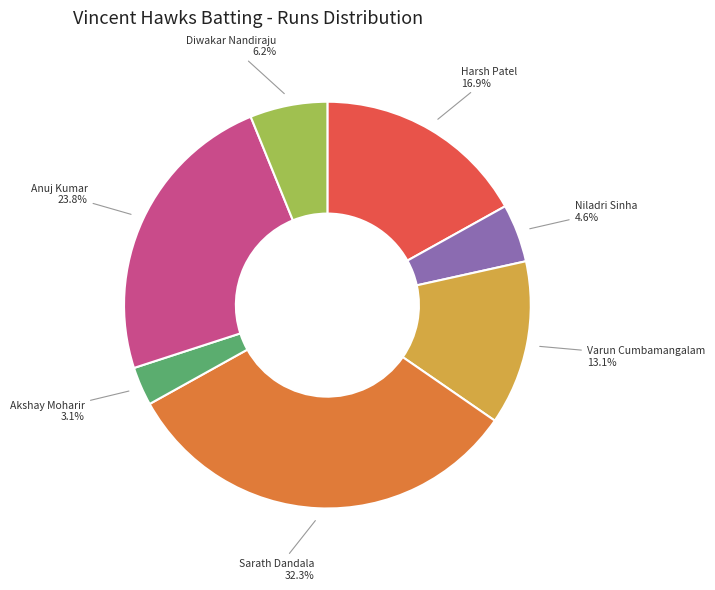

Which category has the biggest portion of the pie?

Sarath Dandala